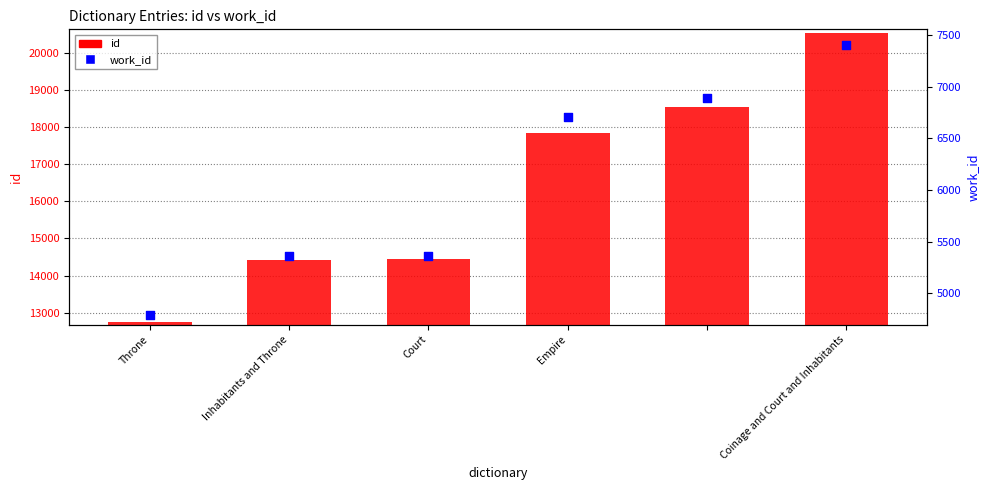

Which series contains the highest Y value?

id